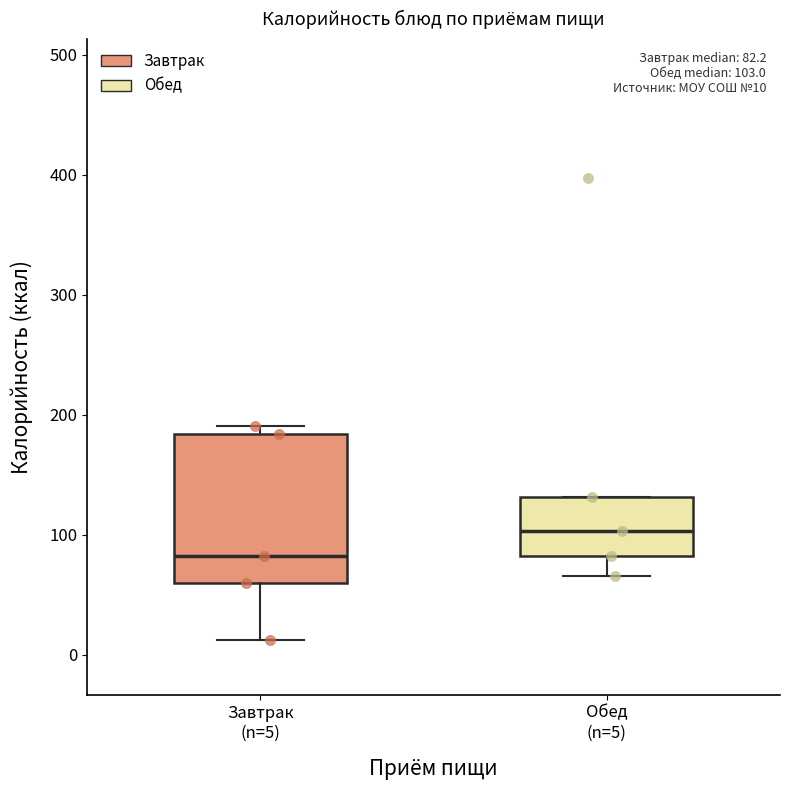

Which box's median line is the lowest?

Завтрак (n=5)